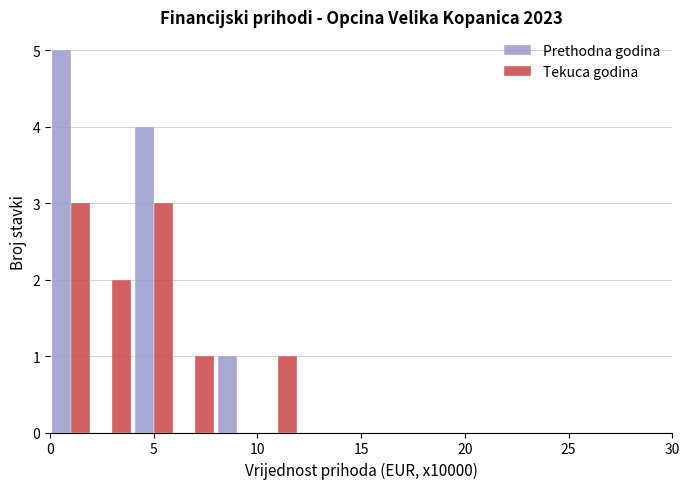

Reading left to right, list every range on the x-axis with the height of the bar of each series over it. The values are not printed on the chart, so give them approximately, as read against the axis.

0 to 2: Prethodna godina=5	Tekuca godina=3
2 to 4: Prethodna godina=0	Tekuca godina=2
4 to 6: Prethodna godina=4	Tekuca godina=3
6 to 8: Prethodna godina=0	Tekuca godina=1
8 to 10: Prethodna godina=1	Tekuca godina=0
10 to 12: Prethodna godina=0	Tekuca godina=1
12 to 14: Prethodna godina=0	Tekuca godina=0
14 to 16: Prethodna godina=0	Tekuca godina=0
16 to 18: Prethodna godina=0	Tekuca godina=0
18 to 20: Prethodna godina=0	Tekuca godina=0
20 to 22: Prethodna godina=0	Tekuca godina=0
22 to 24: Prethodna godina=0	Tekuca godina=0
24 to 26: Prethodna godina=0	Tekuca godina=0
26 to 28: Prethodna godina=0	Tekuca godina=0
28 to 30: Prethodna godina=0	Tekuca godina=0